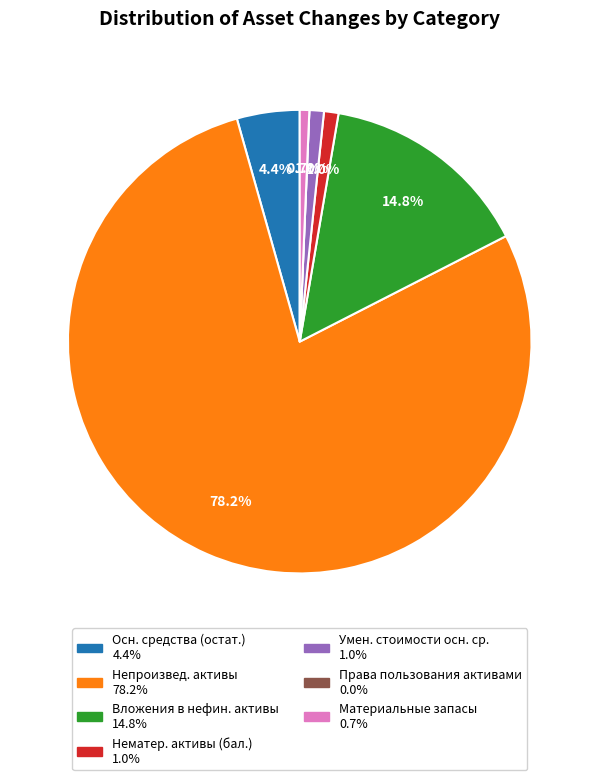

Is there any slice that represents more than half of the pie?

Yes